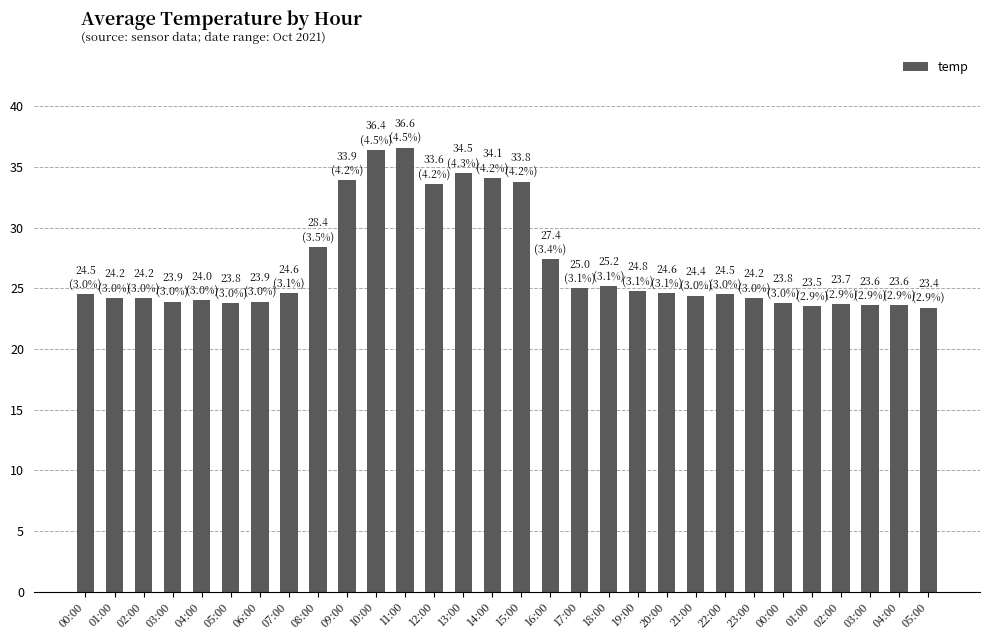

What is the sum of all values?

806.1